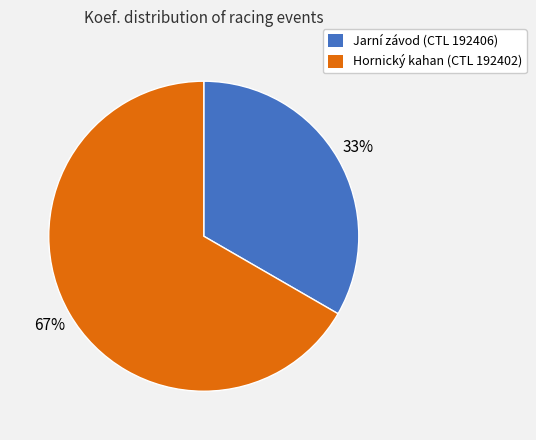

To the nearest percent, what is the average slice percentage?

50%